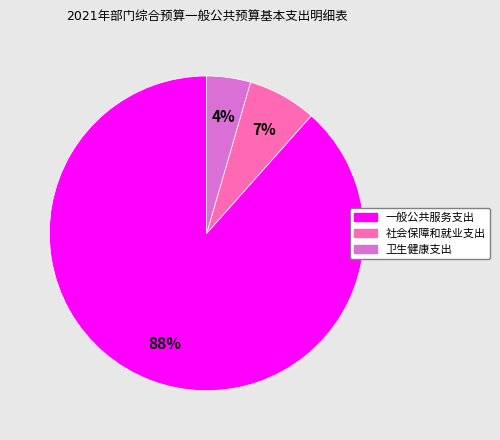

Count the number of slices in the pie.

3